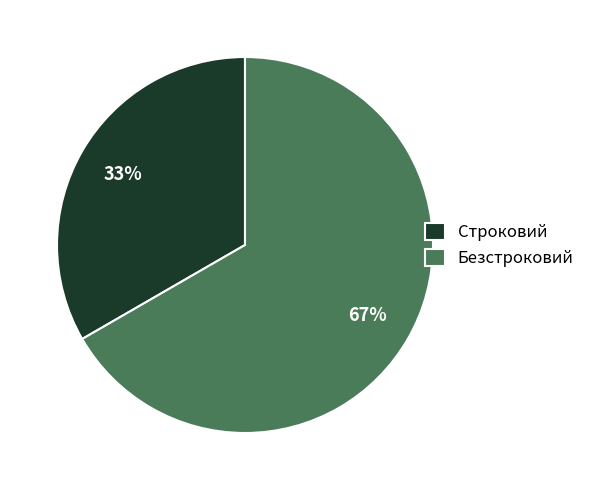

Rank the categories by value from highest to lowest.

Безстроковий, Строковий